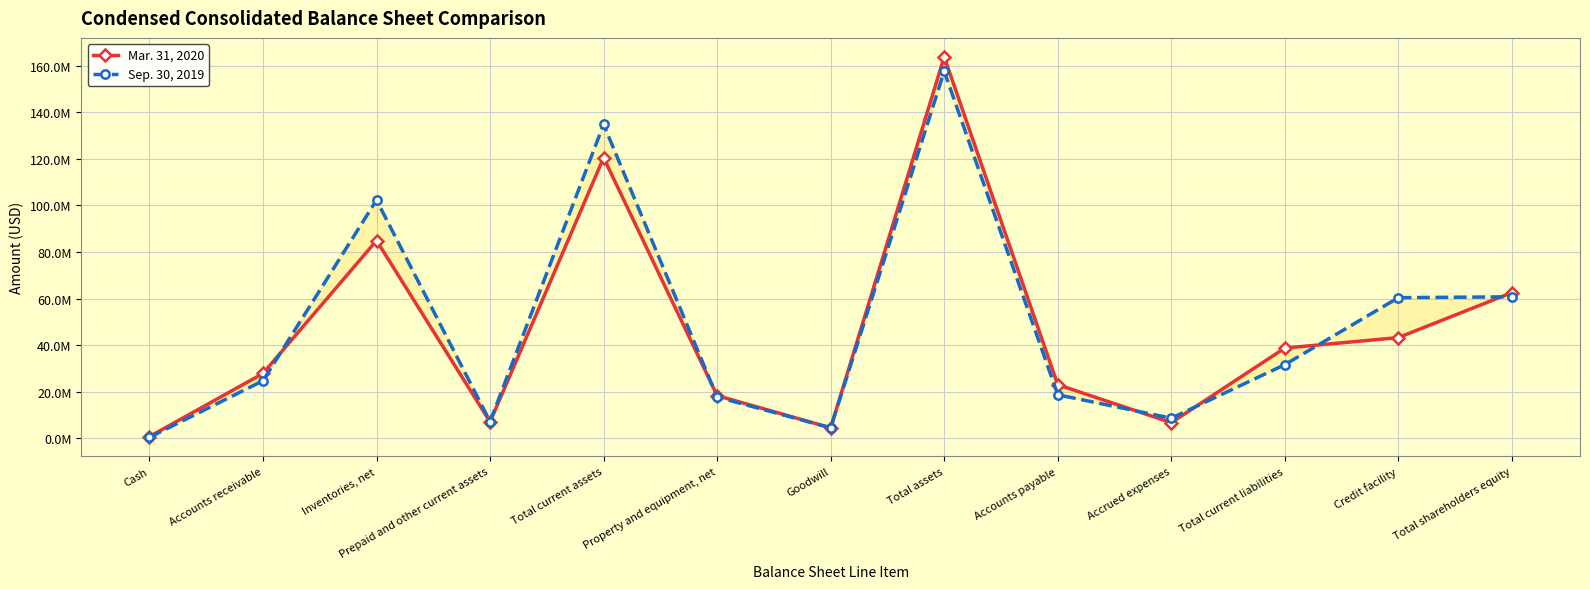

What are all the series names shown in the legend?

Mar. 31, 2020, Sep. 30, 2019